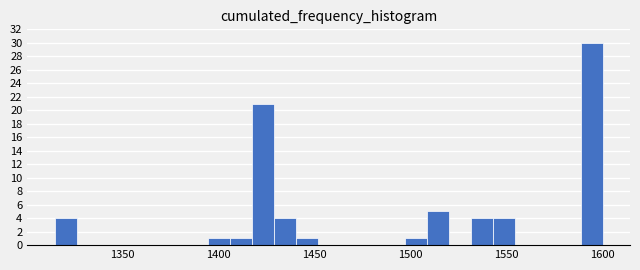

Around what value on the x-axis is the tallest bar? Give the approximate position of its centre, as read against the axis.

1595